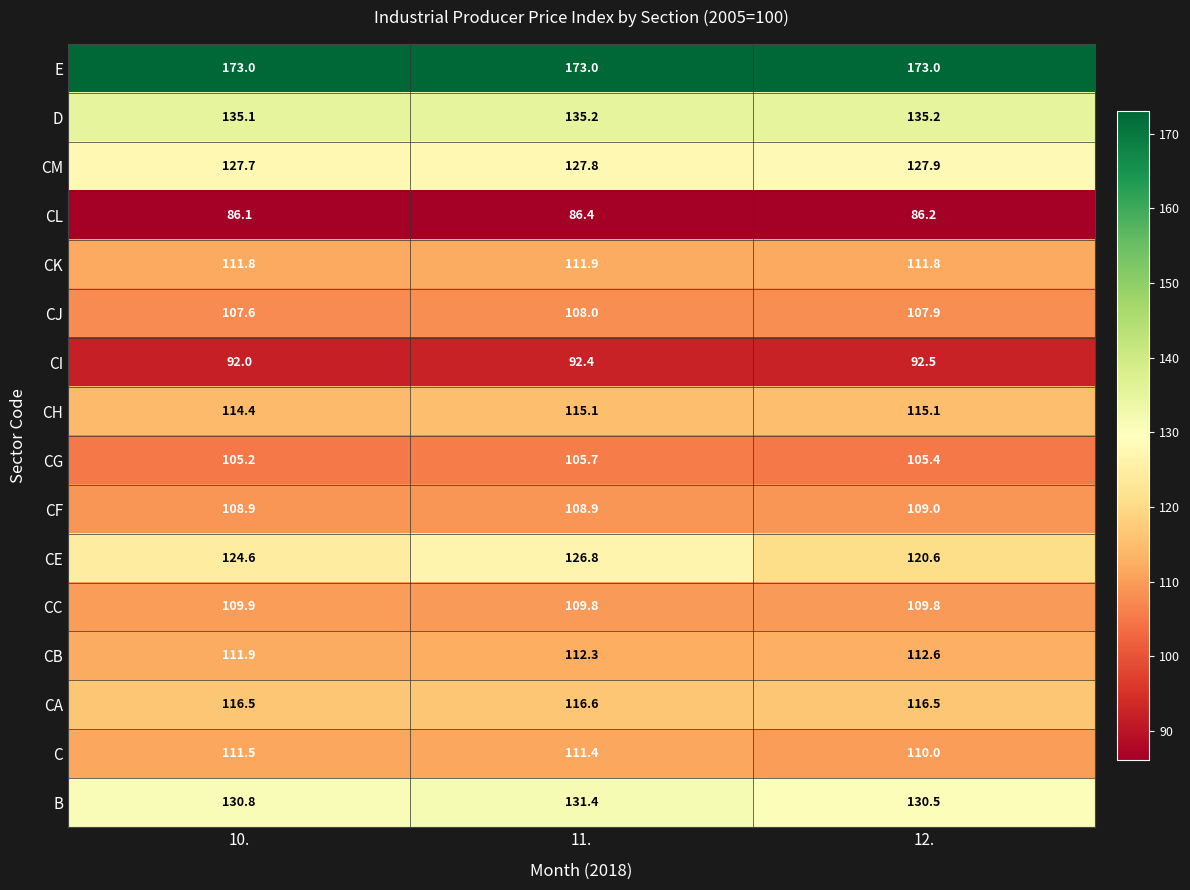

At 10., list the series in order from largest to smallest.

E, D, B, CM, CE, CA, CH, CB, CK, C, CC, CF, CJ, CG, CI, CL